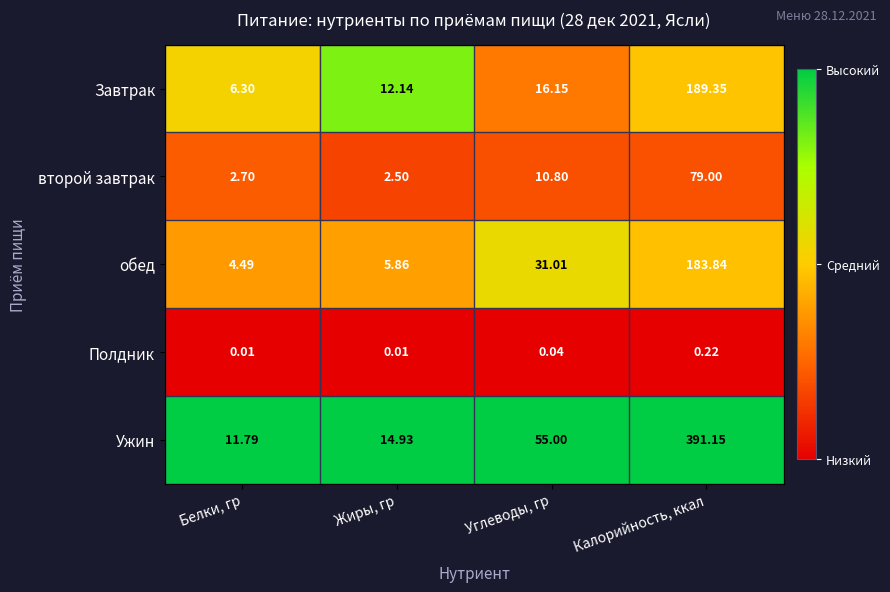

Which series has the widest spread of values?

Ужин